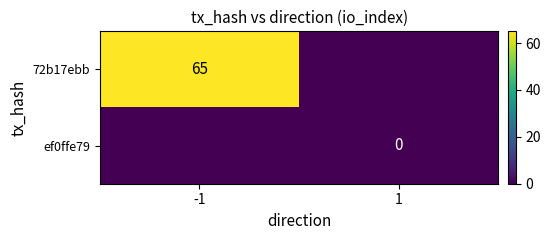

Is it true that 72b17ebb equals 65 at -1?

True